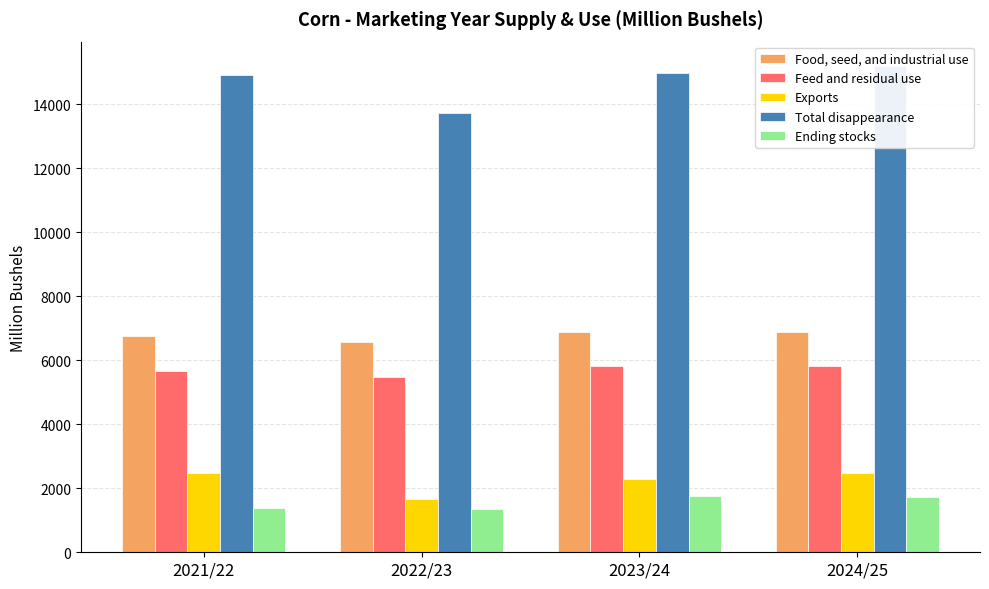

At how many categories does at least one series exceed 9361?

4